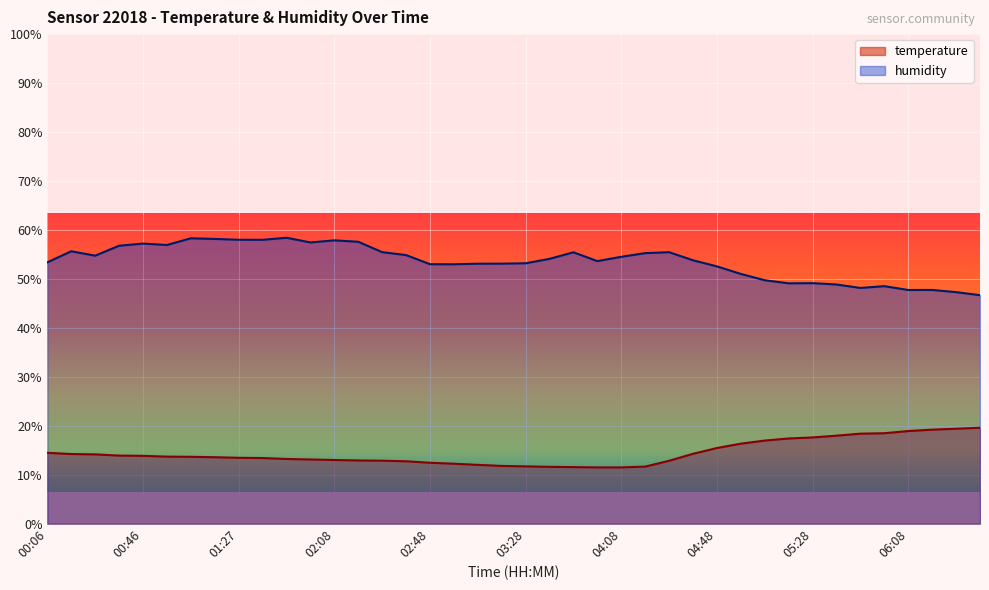

Which series has the widest spread of values?

humidity